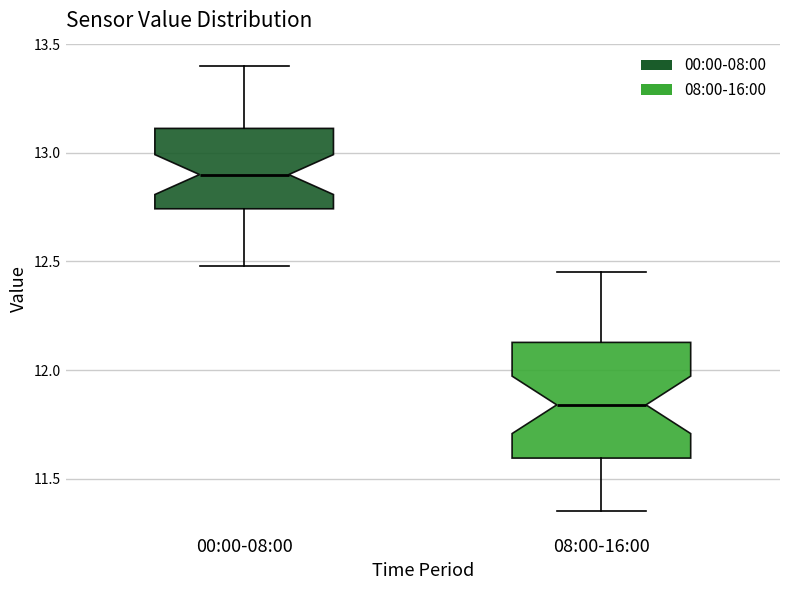

Reading left to right, transcribe this box plot: for each box, give where its median line is, the range the box spans, and where its two whiskers end, as read against the y-axis. The values are not printed on the chart, so give them approximately, as read against the axis.

00:00-08:00: median 12.90, box 12.75 to 13.10, whiskers 12.50 to 13.40
08:00-16:00: median 11.85, box 11.60 to 12.15, whiskers 11.35 to 12.45